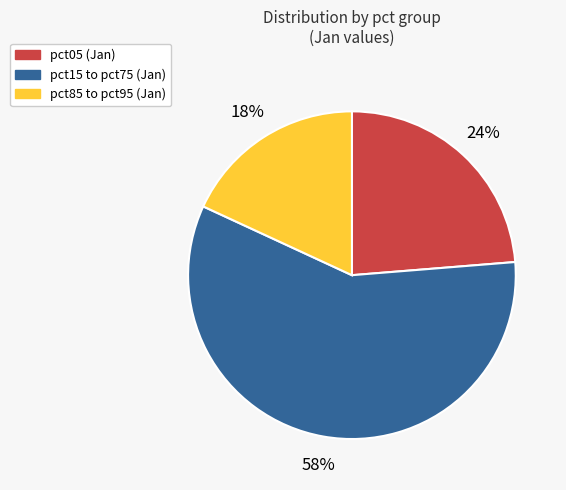

Count the number of slices in the pie.

3